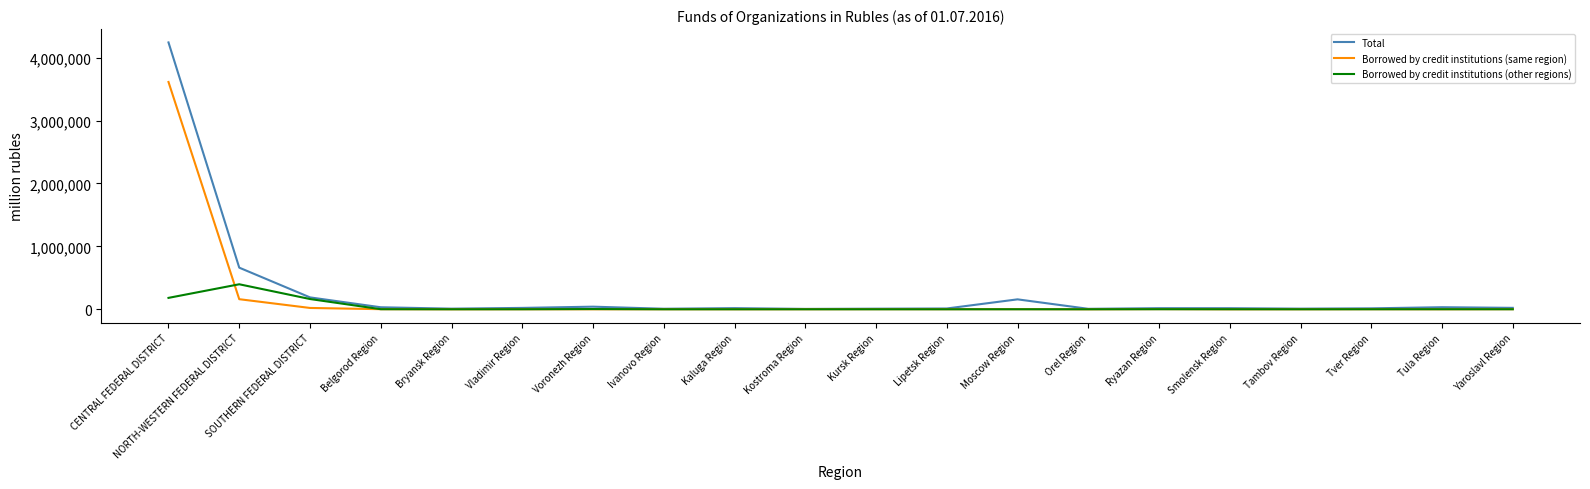

Is the value of Borrowed by credit institutions (same region) at CENTRAL FEDERAL DISTRICT greater than the value of Total at Kaluga Region?

Yes